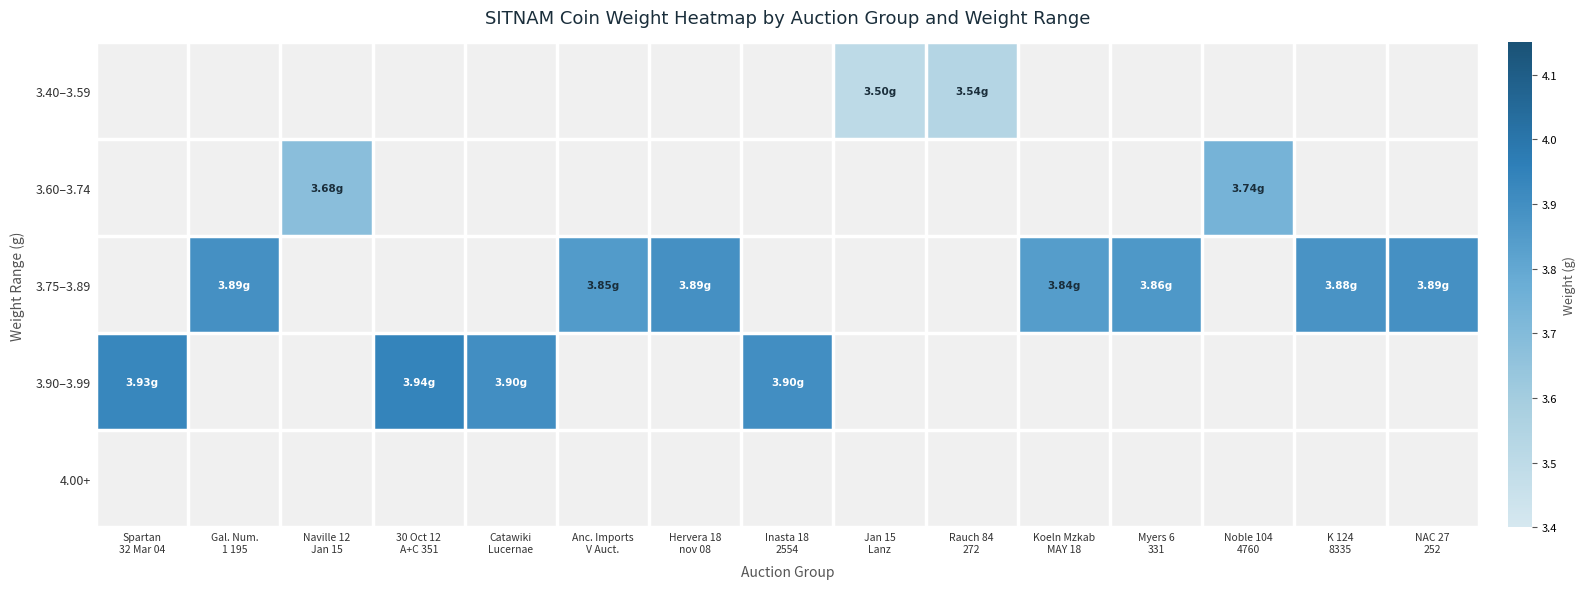

Reading left to right, what are all the values shown in this chart?

3.40–3.59: Spartan
32 Mar 04=0.0	Gal. Num.
1 195=0.0	Naville 12
Jan 15=0.0	30 Oct 12
A+C 351=0.0	Catawiki
Lucernae=0.0	Anc. Imports
V Auct.=0.0	Hervera 18
nov 08=0.0	Inasta 18
2554=0.0	Jan 15
Lanz=3.5	Rauch 84
272=3.5	Koeln Mzkab
MAY 18=0.0	Myers 6
331=0.0	Noble 104
4760=0.0	K 124
8335=0.0	NAC 27
252=0.0
3.60–3.74: Spartan
32 Mar 04=0.0	Gal. Num.
1 195=0.0	Naville 12
Jan 15=3.7	30 Oct 12
A+C 351=0.0	Catawiki
Lucernae=0.0	Anc. Imports
V Auct.=0.0	Hervera 18
nov 08=0.0	Inasta 18
2554=0.0	Jan 15
Lanz=0.0	Rauch 84
272=0.0	Koeln Mzkab
MAY 18=0.0	Myers 6
331=0.0	Noble 104
4760=3.7	K 124
8335=0.0	NAC 27
252=0.0
3.75–3.89: Spartan
32 Mar 04=0.0	Gal. Num.
1 195=3.9	Naville 12
Jan 15=0.0	30 Oct 12
A+C 351=0.0	Catawiki
Lucernae=0.0	Anc. Imports
V Auct.=3.9	Hervera 18
nov 08=3.9	Inasta 18
2554=0.0	Jan 15
Lanz=0.0	Rauch 84
272=0.0	Koeln Mzkab
MAY 18=3.8	Myers 6
331=3.9	Noble 104
4760=0.0	K 124
8335=3.9	NAC 27
252=3.9
3.90–3.99: Spartan
32 Mar 04=3.9	Gal. Num.
1 195=0.0	Naville 12
Jan 15=0.0	30 Oct 12
A+C 351=3.9	Catawiki
Lucernae=3.9	Anc. Imports
V Auct.=0.0	Hervera 18
nov 08=0.0	Inasta 18
2554=3.9	Jan 15
Lanz=0.0	Rauch 84
272=0.0	Koeln Mzkab
MAY 18=0.0	Myers 6
331=0.0	Noble 104
4760=0.0	K 124
8335=0.0	NAC 27
252=0.0
4.00+: Spartan
32 Mar 04=0.0	Gal. Num.
1 195=0.0	Naville 12
Jan 15=0.0	30 Oct 12
A+C 351=0.0	Catawiki
Lucernae=0.0	Anc. Imports
V Auct.=0.0	Hervera 18
nov 08=0.0	Inasta 18
2554=0.0	Jan 15
Lanz=0.0	Rauch 84
272=0.0	Koeln Mzkab
MAY 18=0.0	Myers 6
331=0.0	Noble 104
4760=0.0	K 124
8335=0.0	NAC 27
252=0.0